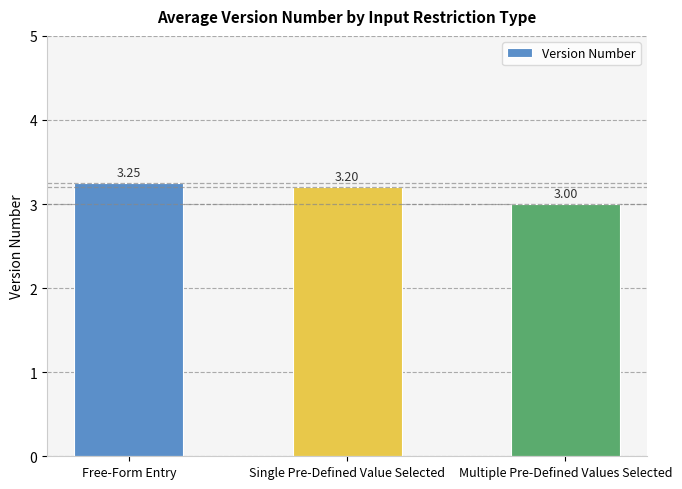

Where is the data nearest to the value 3?

Multiple Pre-Defined Values Selected